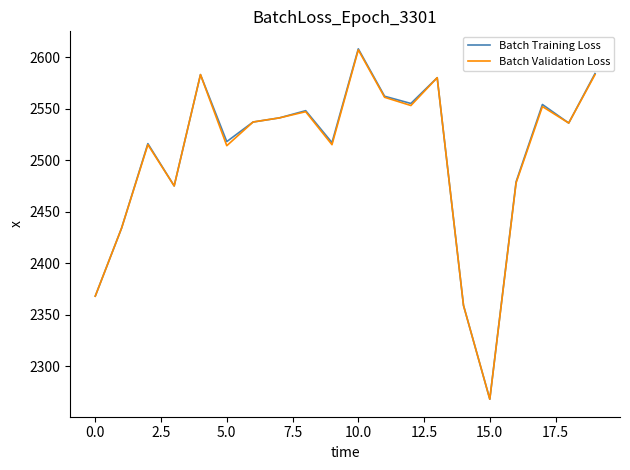

What is the lowest value of the Batch Validation Loss series?

2268